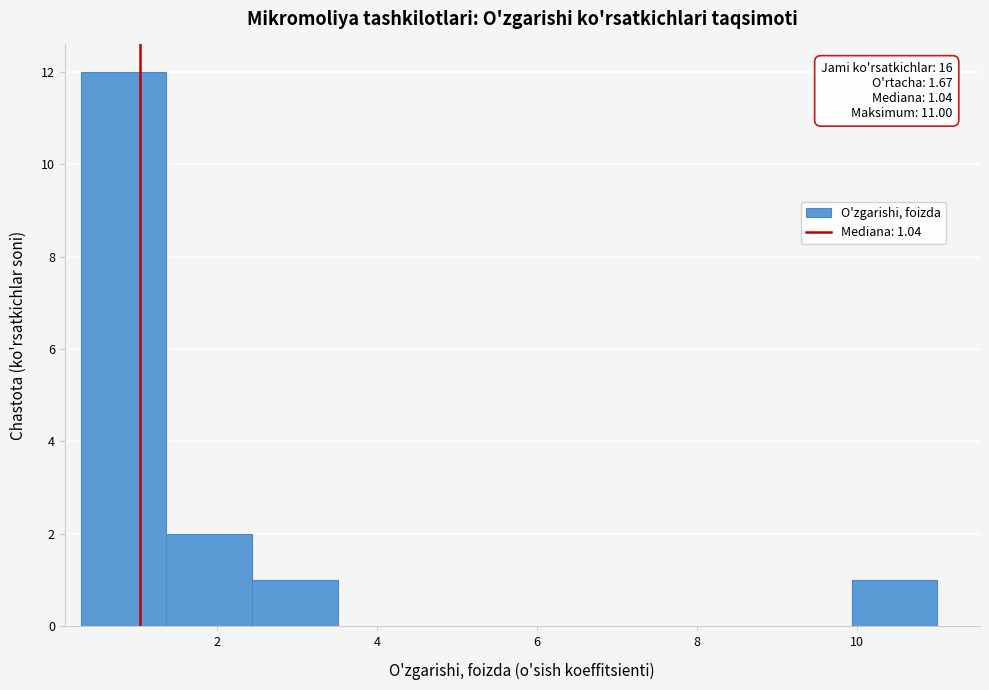

Which range on the x-axis has the tallest bar?

0.2 to 1.4